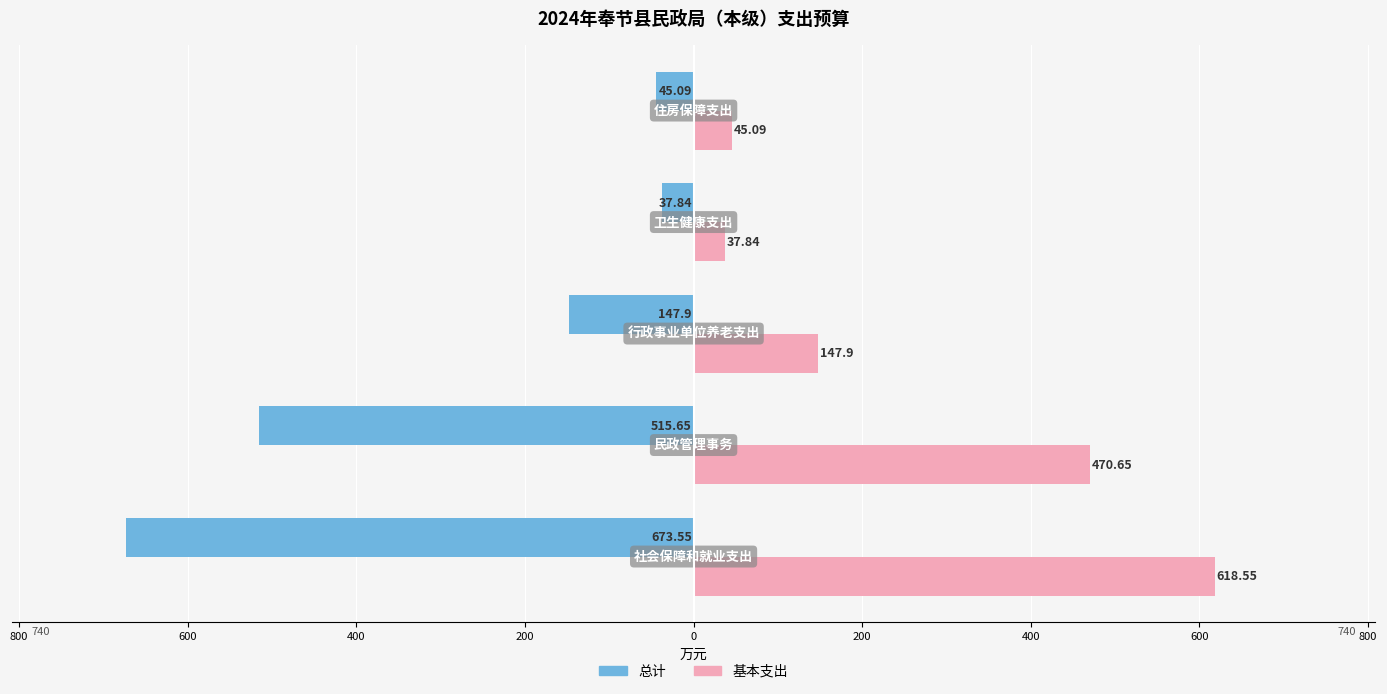

What are all the series names shown in the legend?

总计, 基本支出